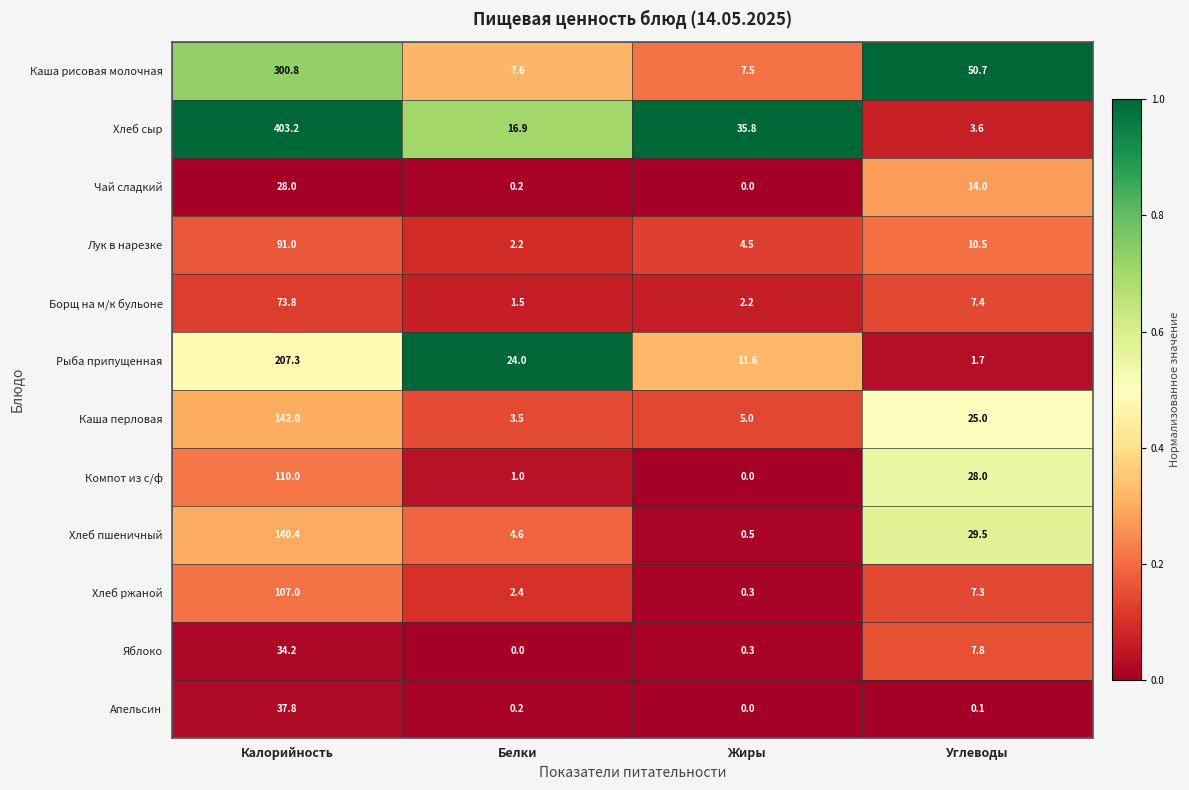

Between Калорийность and Белки, which series saw the biggest shift?

Хлеб сыр